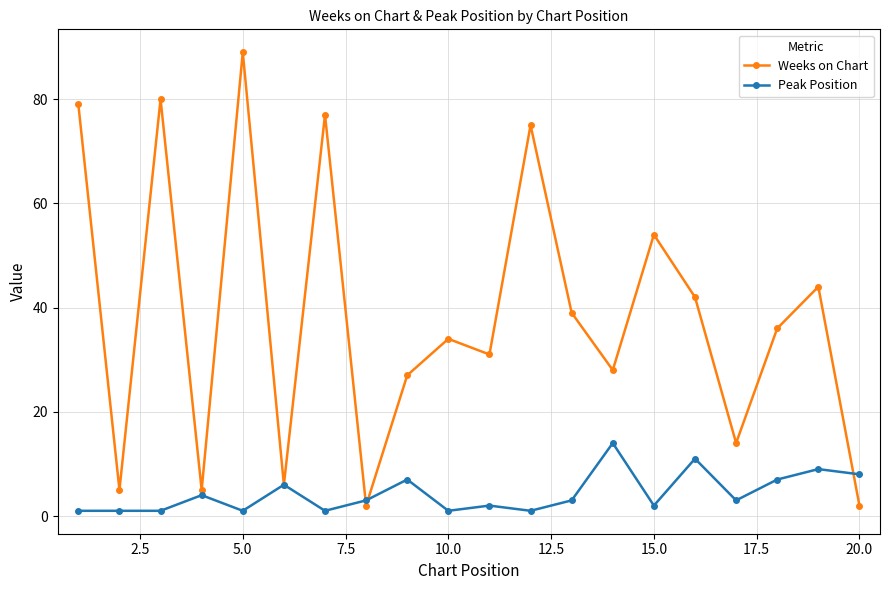

Reading left to right, what are all the values shown in this chart?

Weeks on Chart: 79	5	80	5	89	6	77	2	27	34	31	75	39	28	54	42	14	36	44	2
Peak Position: 1	1	1	4	1	6	1	3	7	1	2	1	3	14	2	11	3	7	9	8